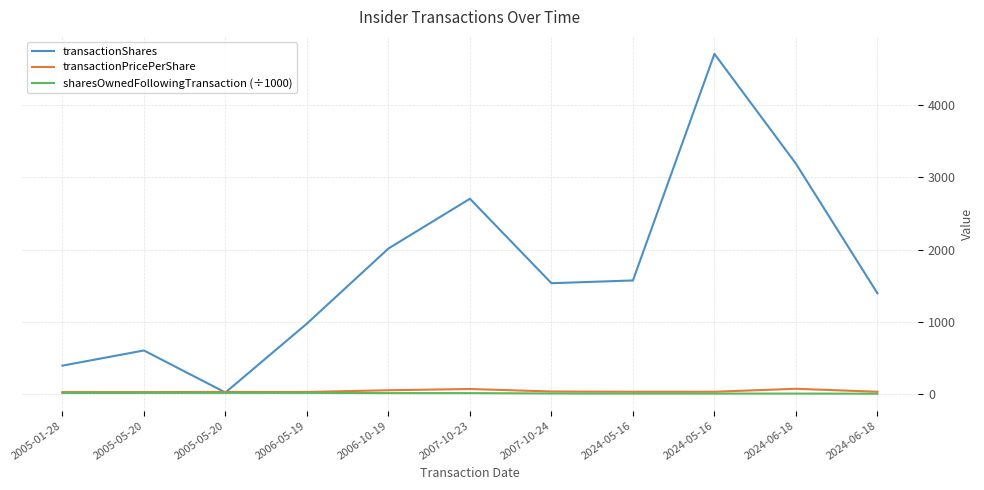

Reading left to right, extract all data points from this chart.

transactionShares: 395.0	605.0	23.0	977.0	2016.0	2705.0	1536.0	1574.0	4710.0	3190.0	1396.0
transactionPricePerShare: 28.9	28.8	30.6	30.5	54.4	71.5	37.3	33.7	33.7	74.7	33.7
sharesOwnedFollowingTransaction (÷1000): 16.9	17.3	17.9	18.0	14.7	14.7	9.8	9.0	8.3	8.3	6.6